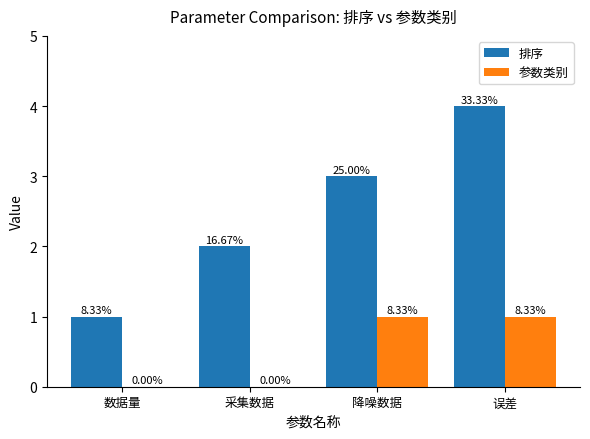

What are all the series names shown in the legend?

排序, 参数类别